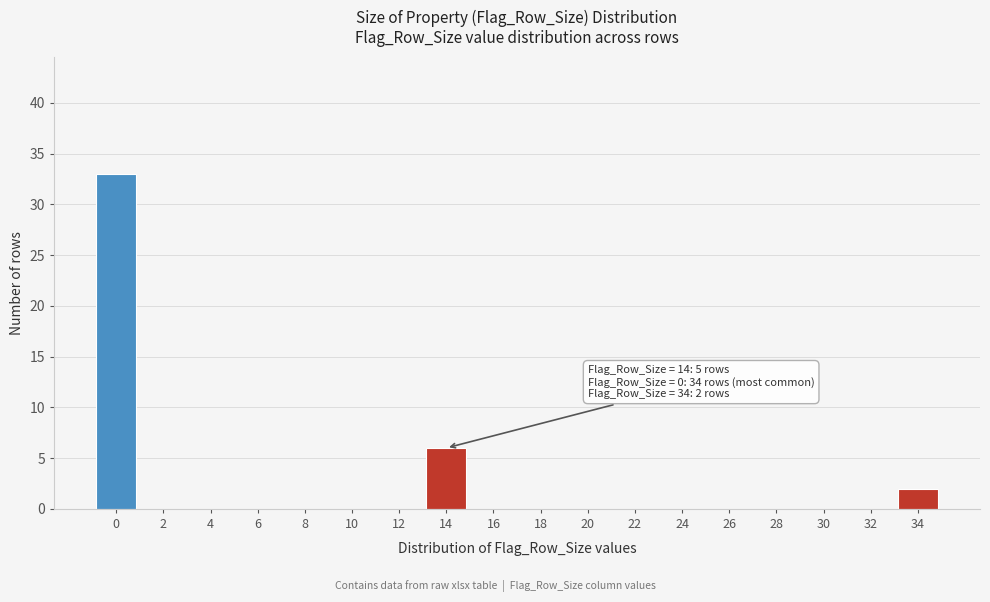

Reading right to left, transcribe all the data shown in this chart.

34=2	32=0	30=0	28=0	26=0	24=0	22=0	20=0	18=0	16=0	14=6	12=0	10=0	8=0	6=0	4=0	2=0	0=33